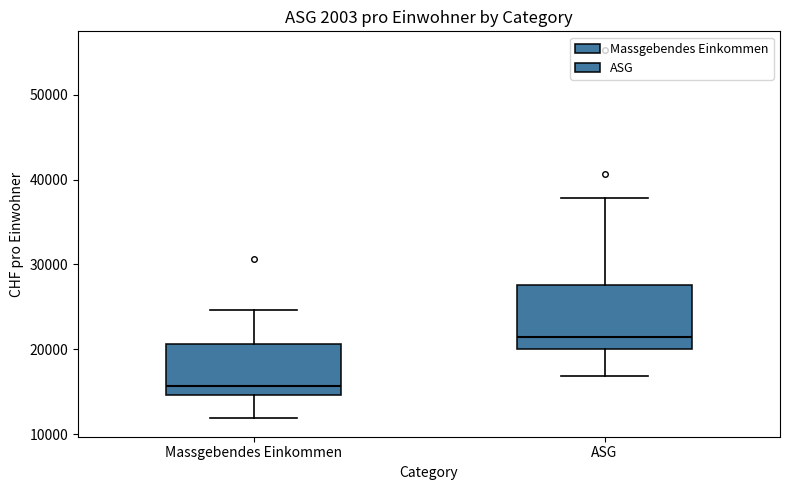

Comparing the boxes themselves (not the whiskers), which one is the tallest?

ASG